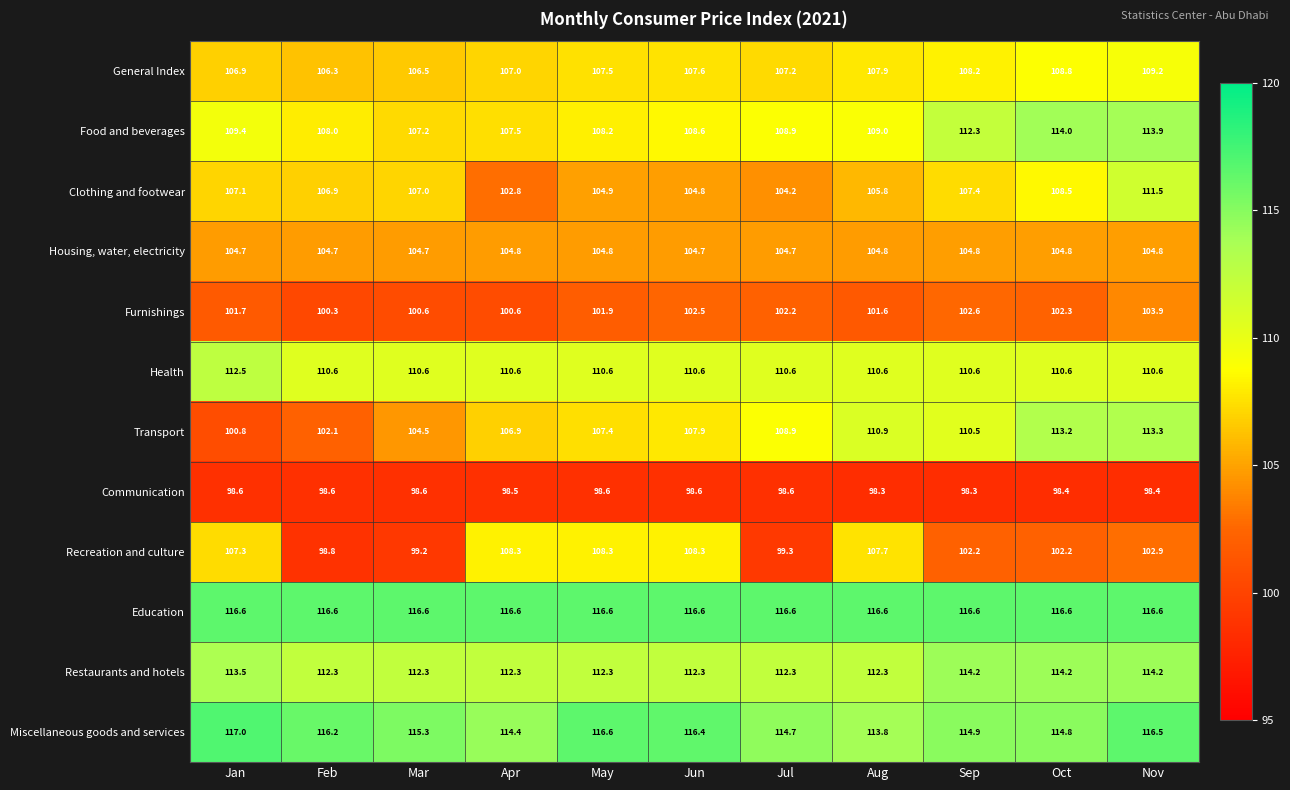

How many categories are shown in the chart?

11